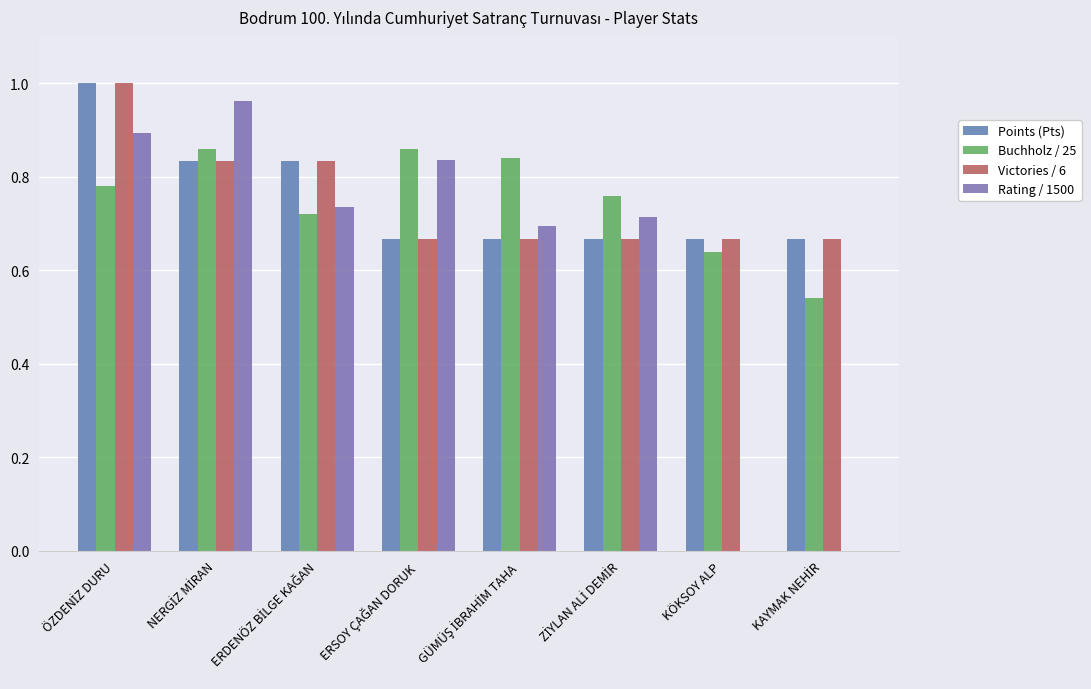

True or false: Points (Pts) has a value of 1.2 at GÜMÜŞ İBRAHİM TAHA.

False